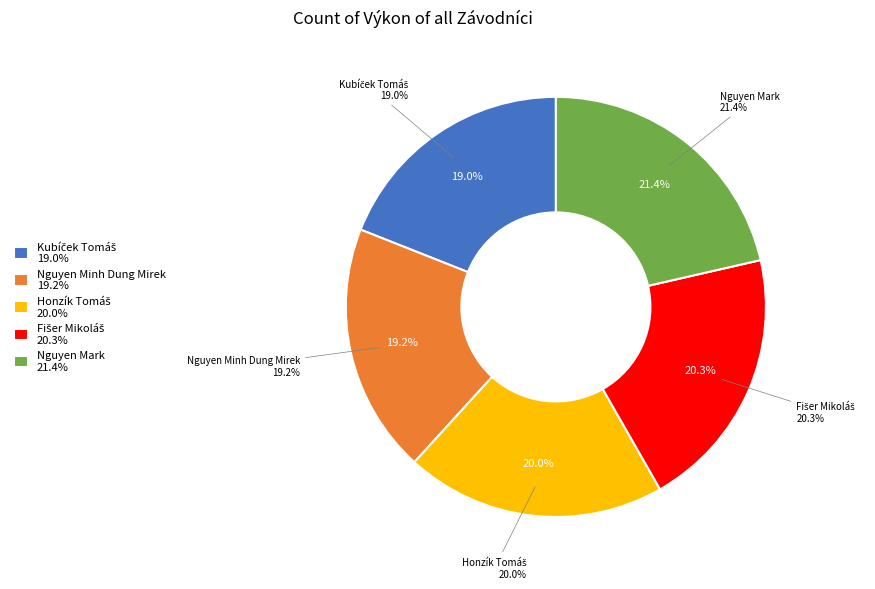

The Nguyen Minh Dung Mirek slice represents 19% of the pie. True or false?

True